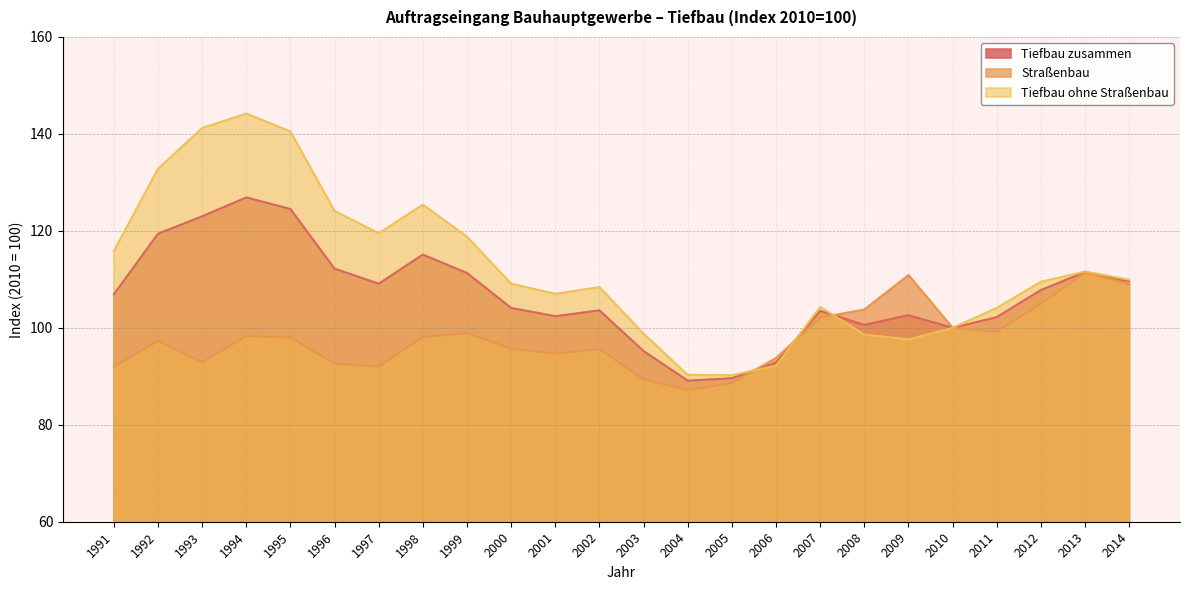

Reading left to right, extract all data points from this chart.

Tiefbau zusammen: 106.9	119.4	123.0	126.9	124.5	112.2	109.1	115.1	111.3	104.1	102.4	103.6	95.2	89.1	89.6	92.8	103.5	100.6	102.6	100.0	102.2	107.8	111.5	109.6
Straßenbau: 92.0	97.3	92.9	98.3	98.0	92.6	92.0	98.1	98.9	95.7	94.7	95.6	89.4	87.2	88.6	93.8	102.1	103.8	110.9	100.0	99.2	105.0	111.4	109.0
Tiefbau ohne Straßenbau: 115.8	132.8	141.2	144.2	140.5	124.1	119.5	125.4	118.8	109.1	107.0	108.4	98.8	90.3	90.2	92.2	104.3	98.6	97.6	100.0	104.1	109.5	111.6	109.9